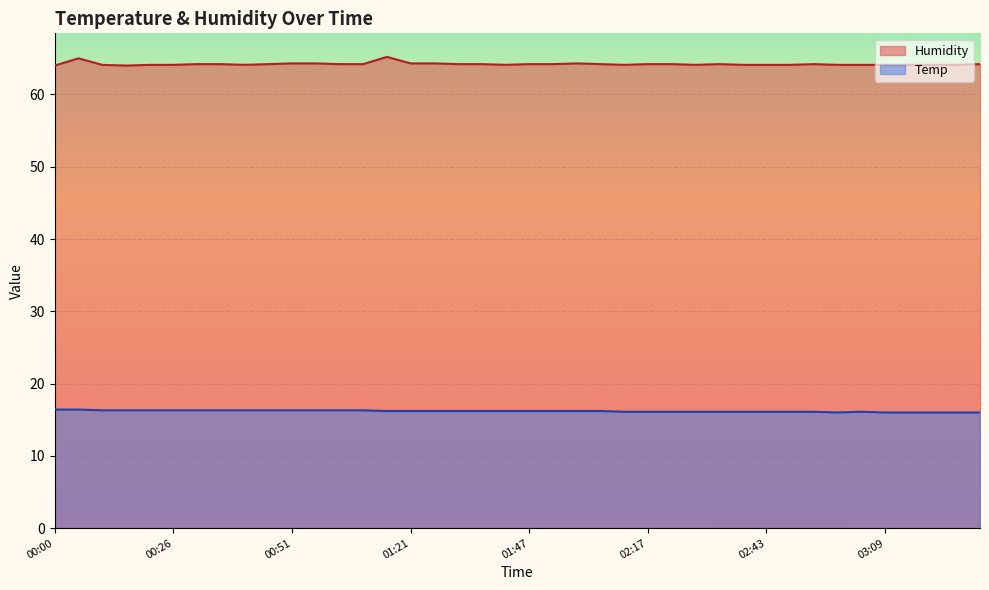

What is the difference between the second highest and minimum values in the Humidity series?

1.0